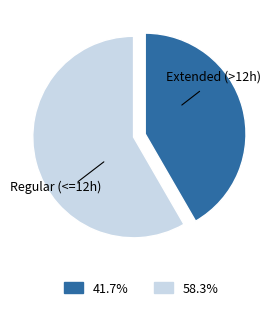

Count the number of slices in the pie.

2